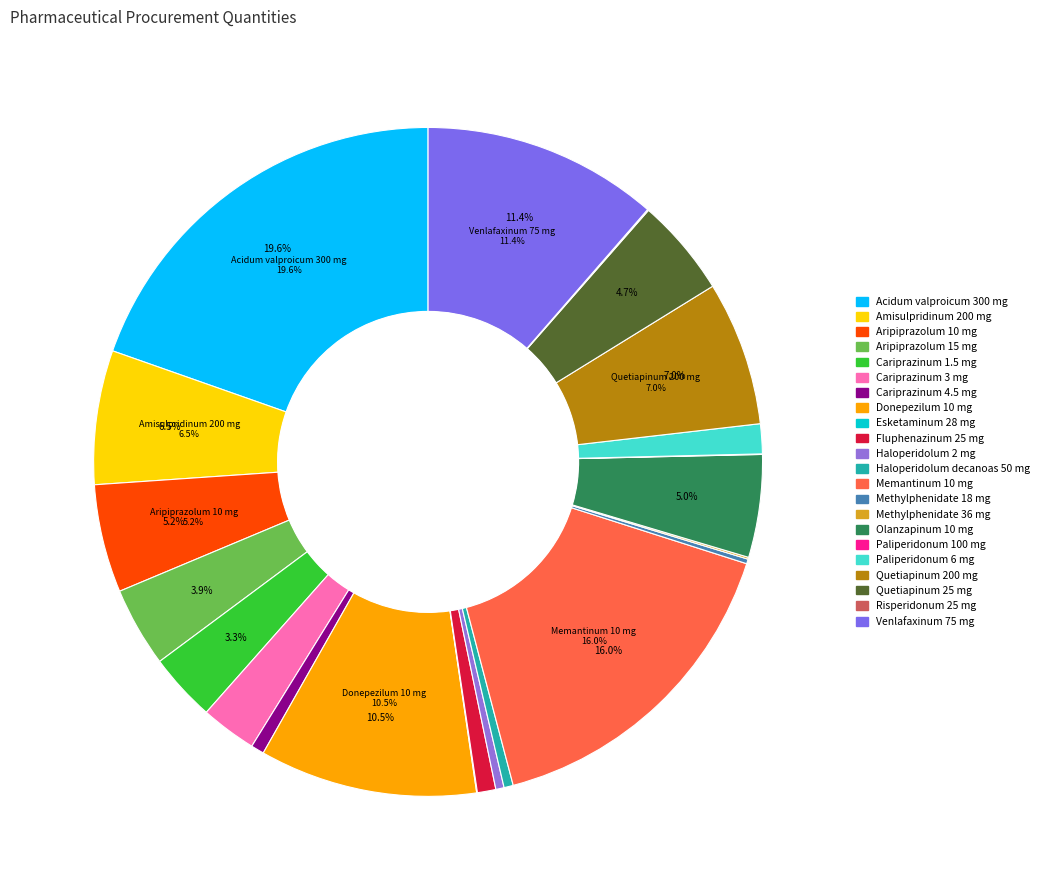

To the nearest percent, what is the difference between the largest and smallest slice percentages?

20%